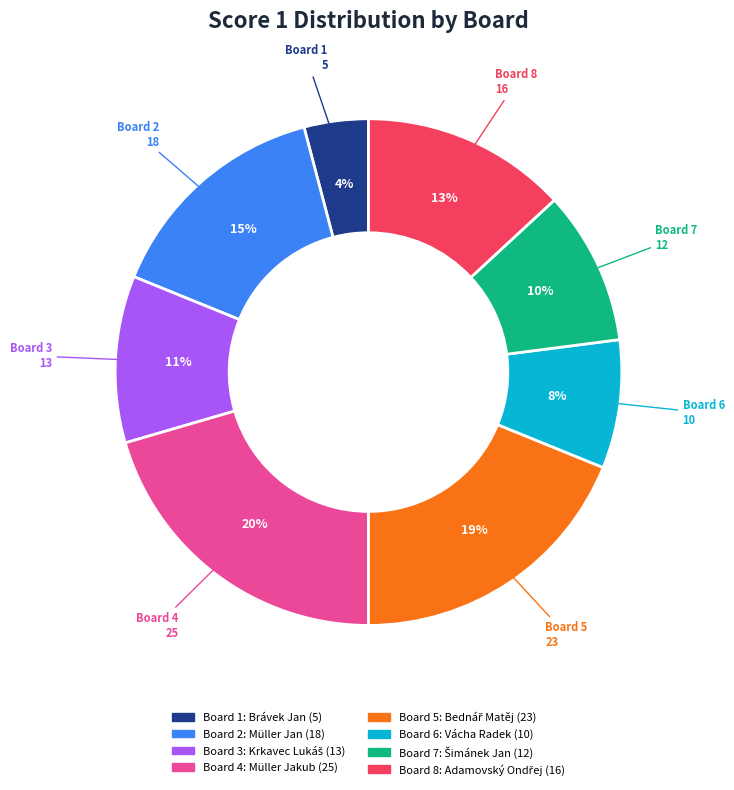

Does any single category account for the majority?

No